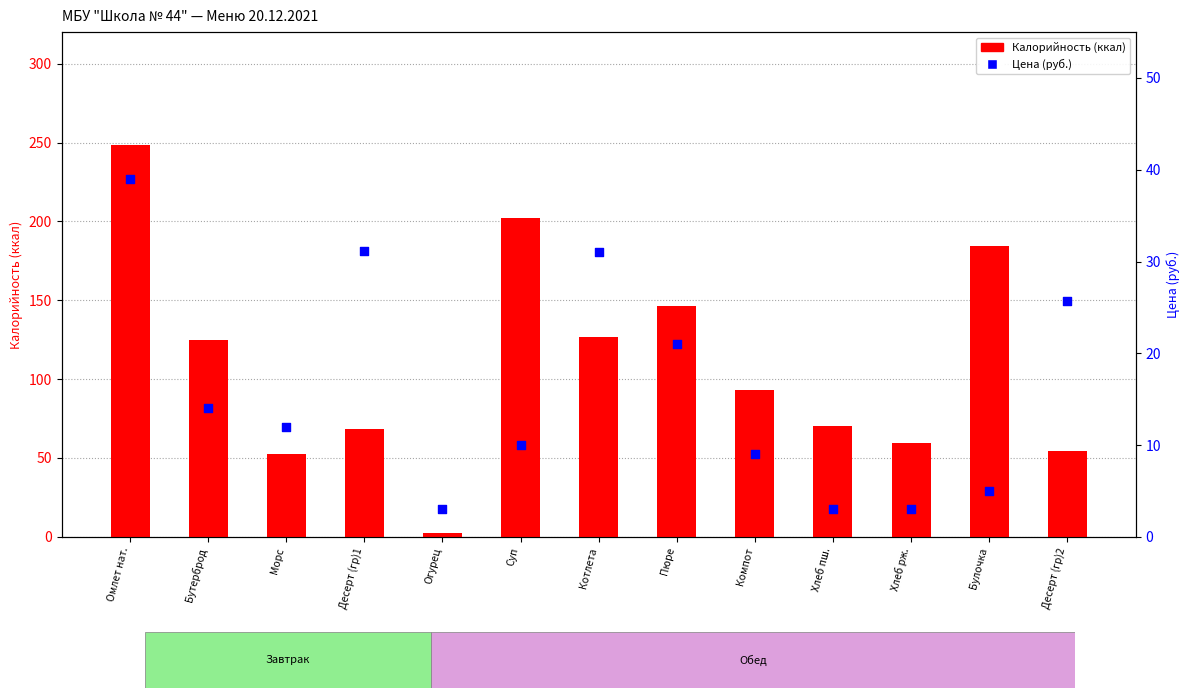

What is the total value across all series at Суп?

212.3